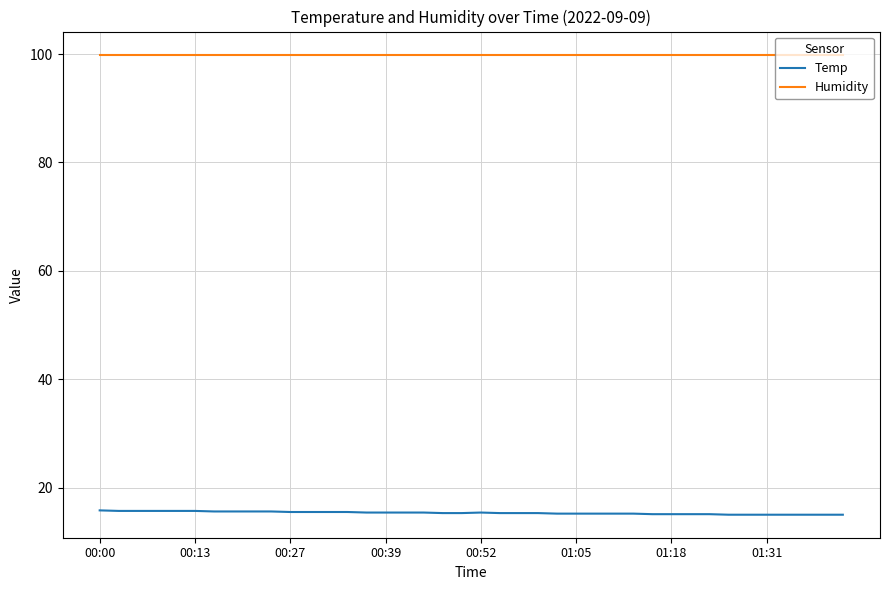

Rank the series by their average value, from highest to lowest.

Humidity, Temp